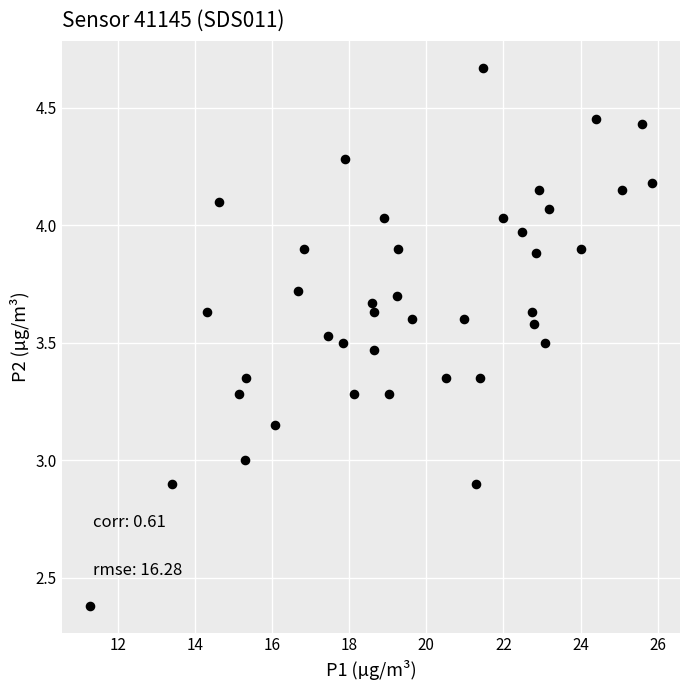

What is the range of X values (max minus min)?

14.6